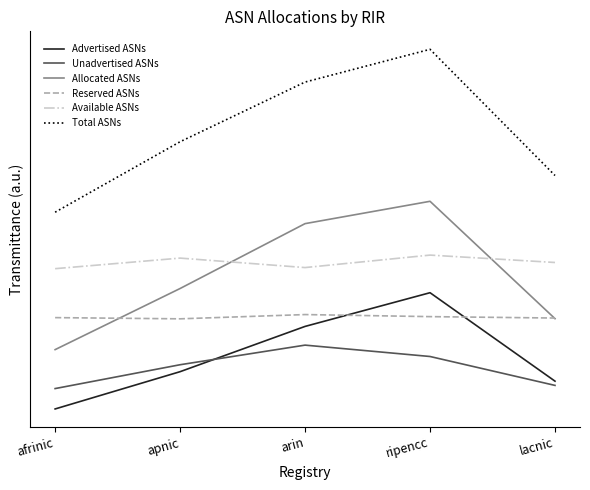

Rank the series at afrinic from highest to lowest value.

Total ASNs, Available ASNs, Reserved ASNs, Allocated ASNs, Unadvertised ASNs, Advertised ASNs